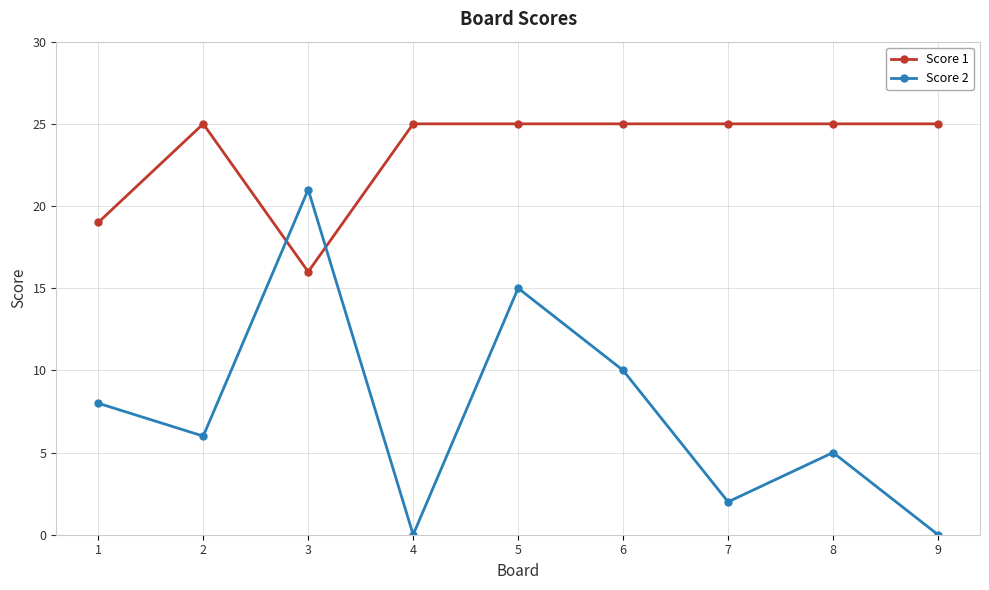

What is the sum of the Score 2 values at 9 and 6?

10